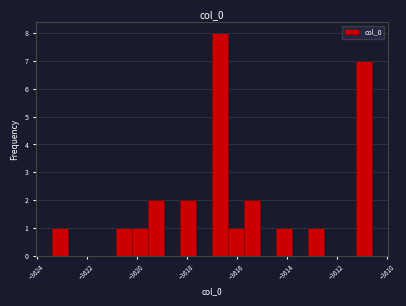

Read against the x-axis, roughly where is the centre of the tallest bar?

-3616.6